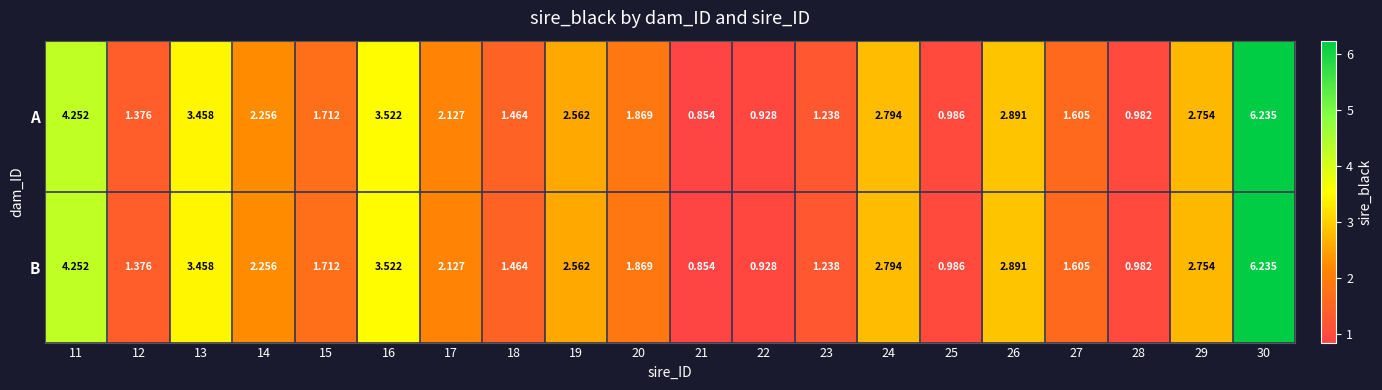

Is the value of B at 27 greater than the value of A at 18?

Yes